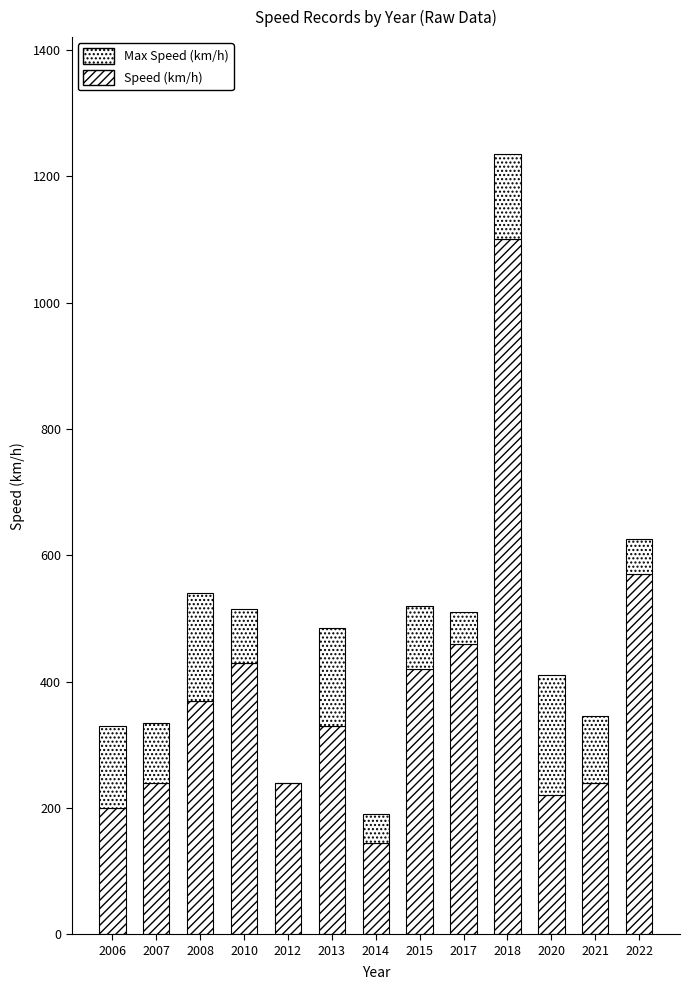

How many data points does each series have?

13